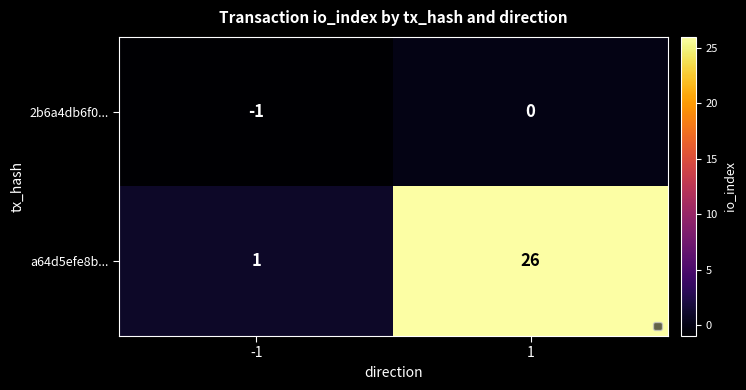

Which series changed the most between -1 and 1?

a64d5efe8b...